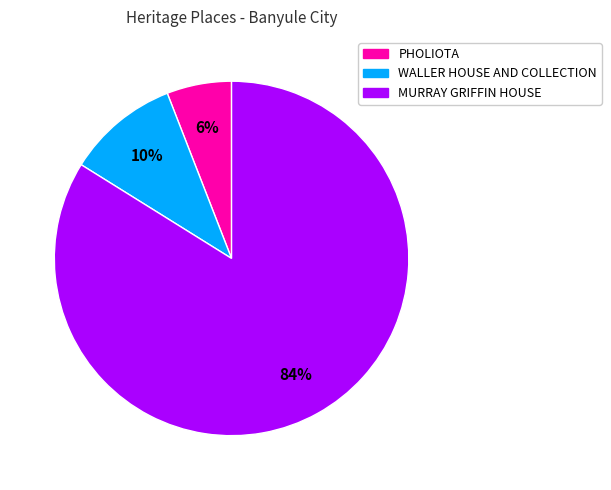

How many segments does this pie chart have?

3